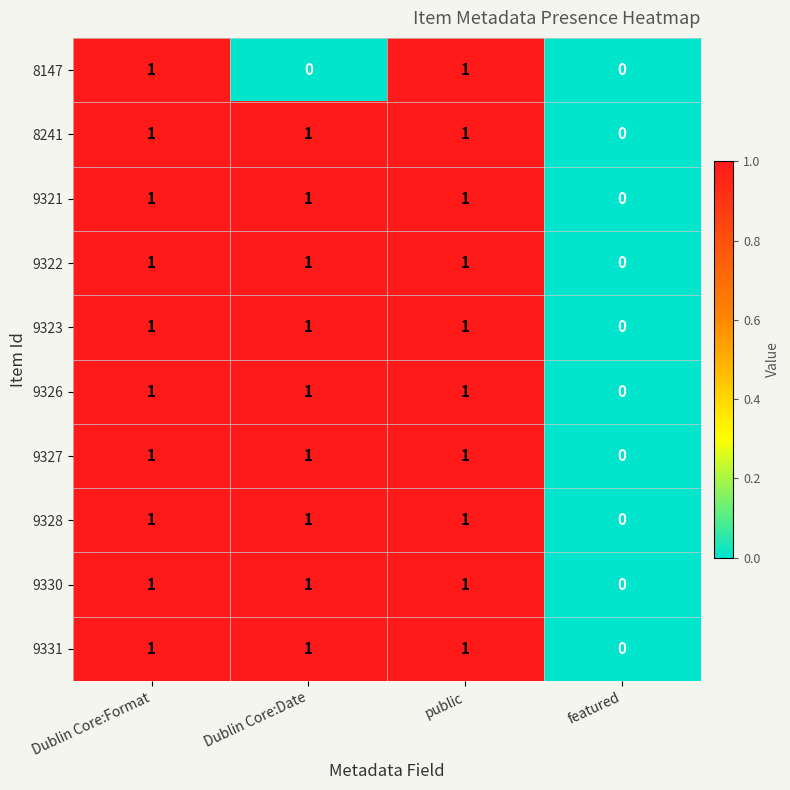

Count the 9327 values in the range 1 to 2.

3